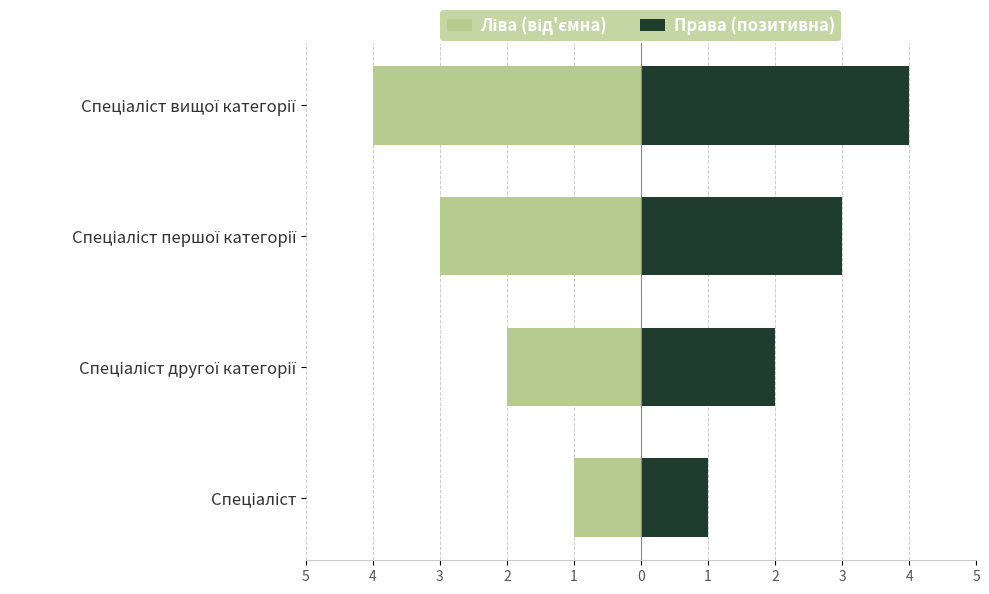

Reading right to left, what are all the values shown in this chart?

Ліва (від'ємна): -4	-3	-2	-1
Права (позитивна): 4	3	2	1